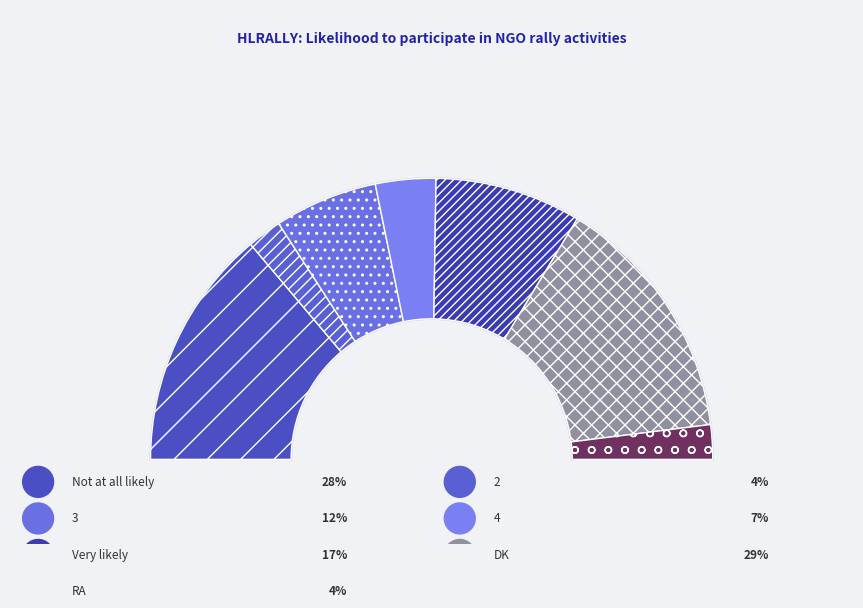

True or false: Very likely accounts for 17% of the total.

True